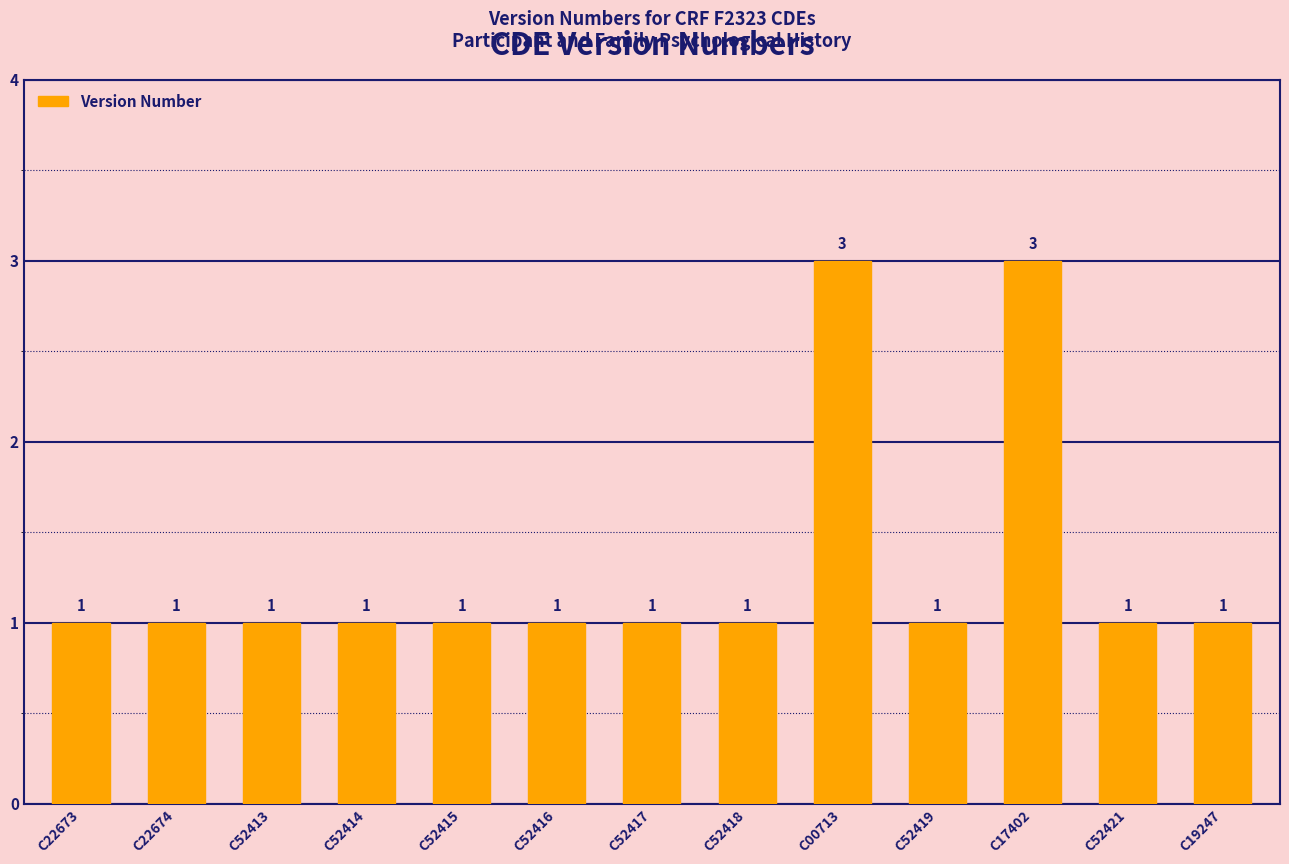

The value at C52413 is 1. True or false?

True